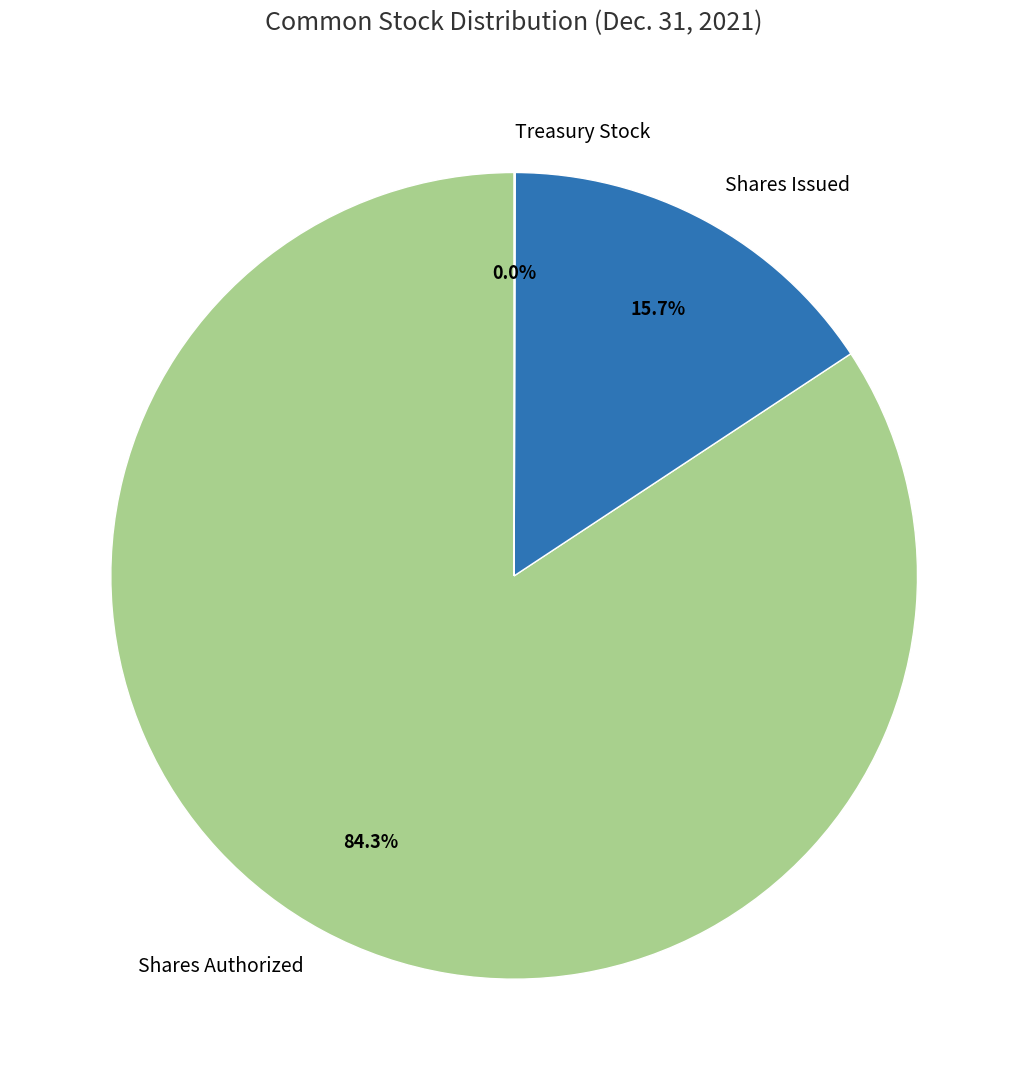

Is it true that Shares Issued is 16% of the pie?

True